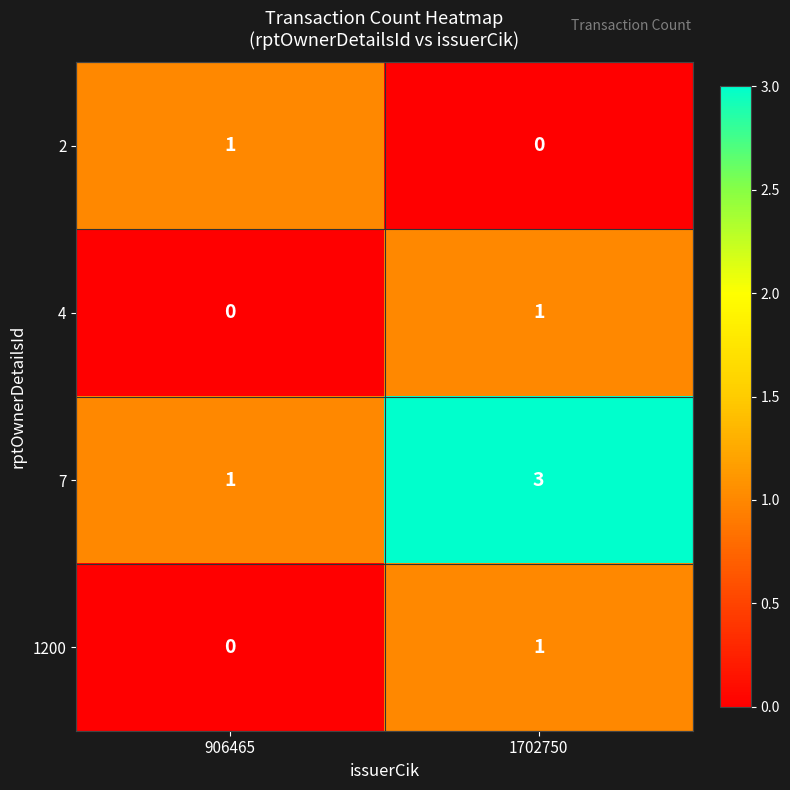

The value of 1200 at 1702750 is 1. True or false?

True